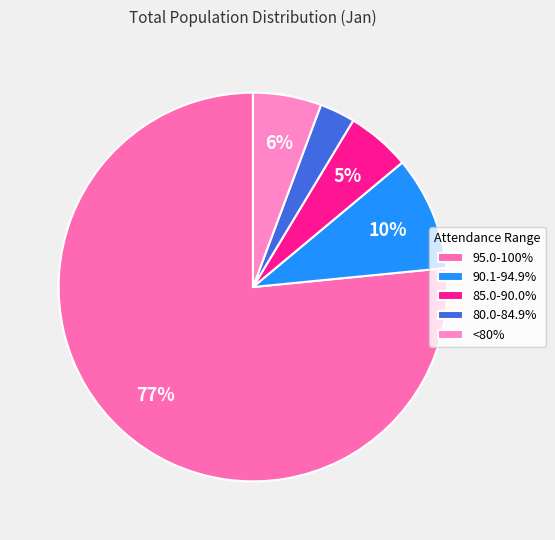

Approximately how many times larger is the value at 95.0-100% compared to 85.0-90.0%?

14.4